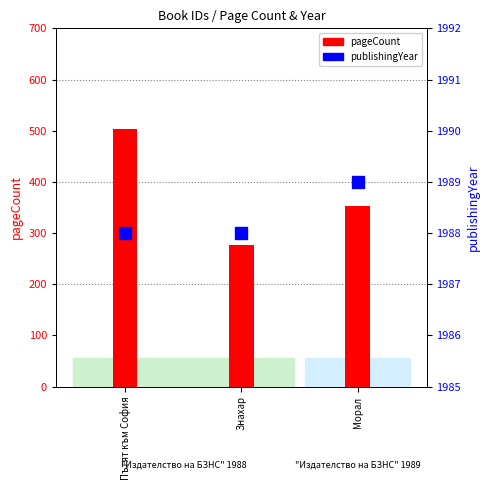

Where is publishingYear nearest to the value 1988?

Пътят към София